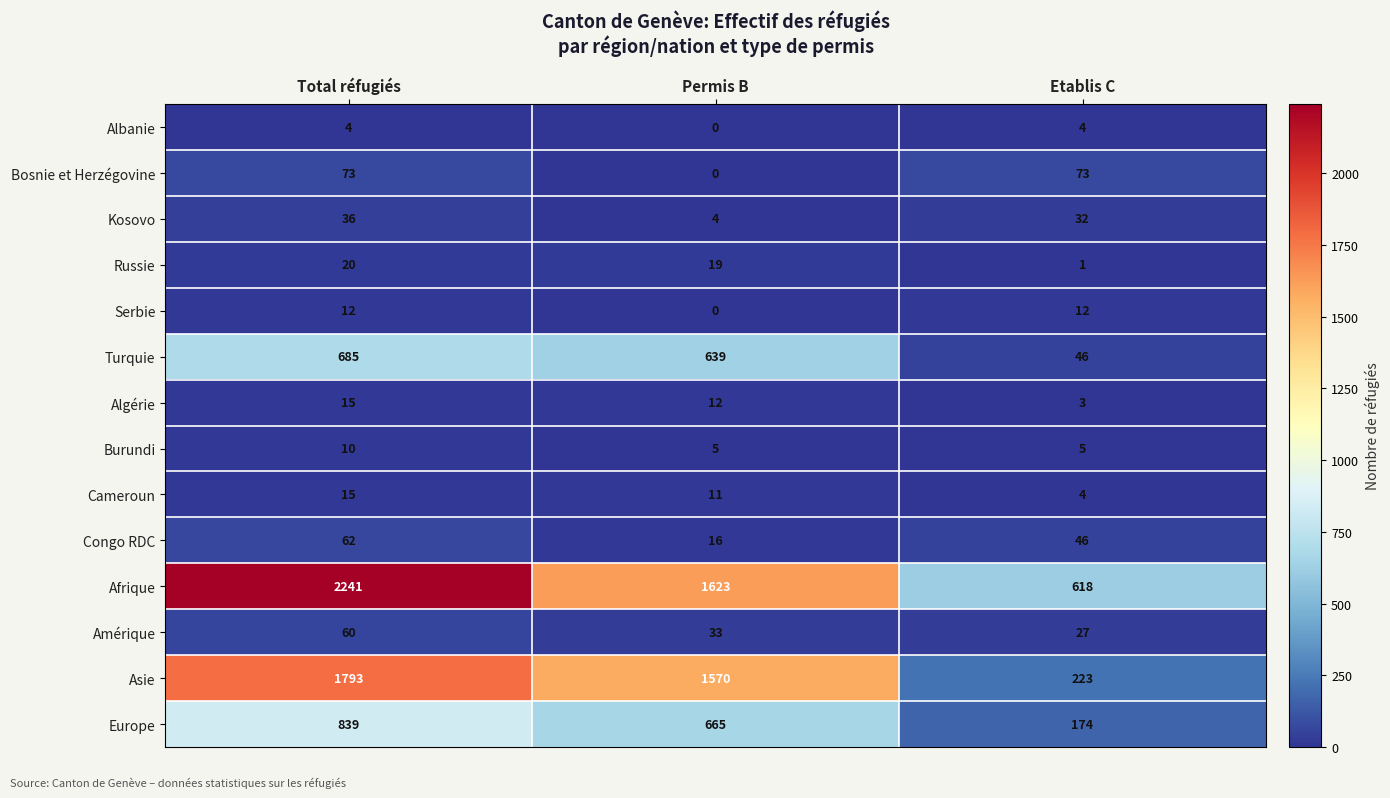

Which series has the largest total across all categories?

Afrique